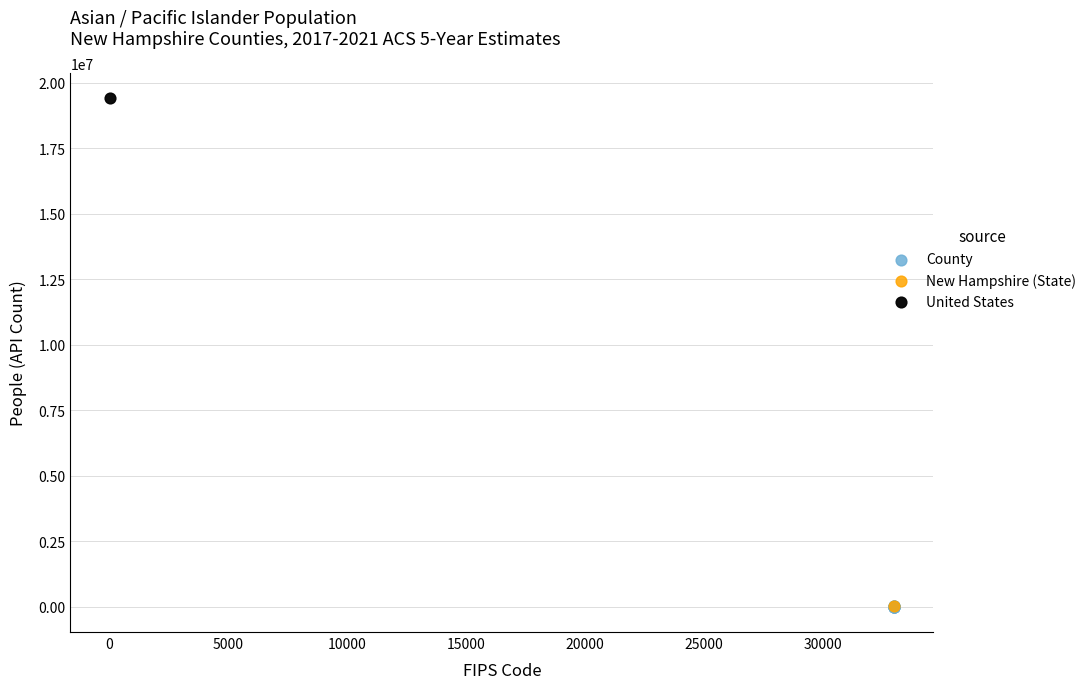

What are all the series names shown in the legend?

County, New Hampshire (State), United States